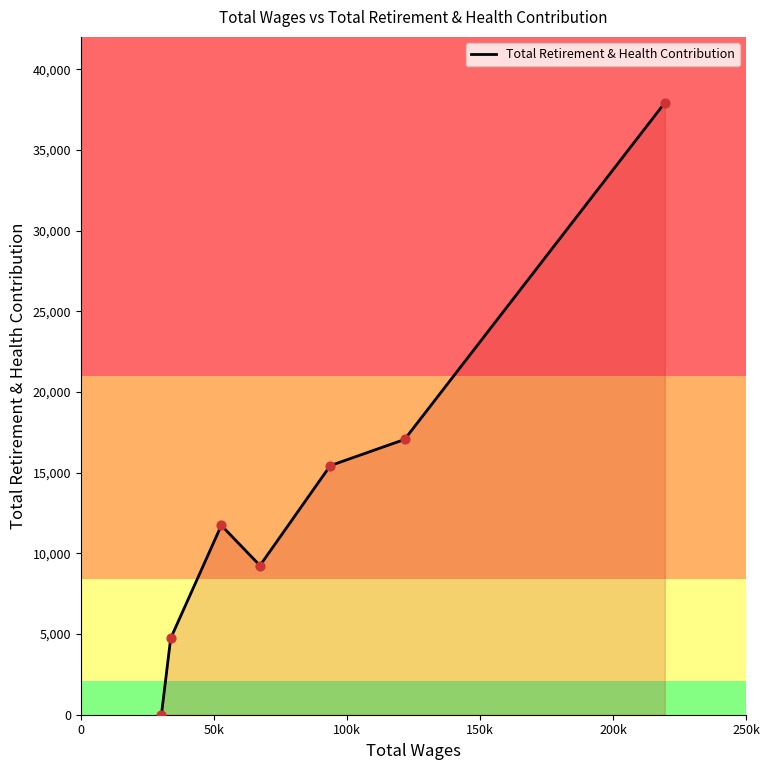

What is the maximum value shown in the chart?

37914